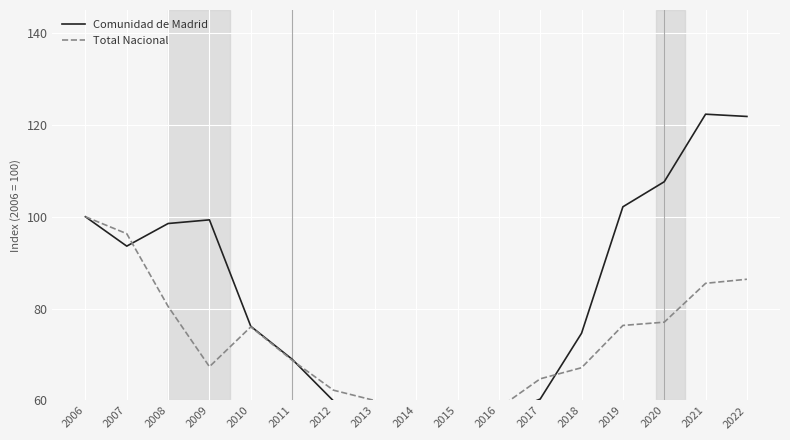

How many interior local peaks does the Comunidad de Madrid series have?

2